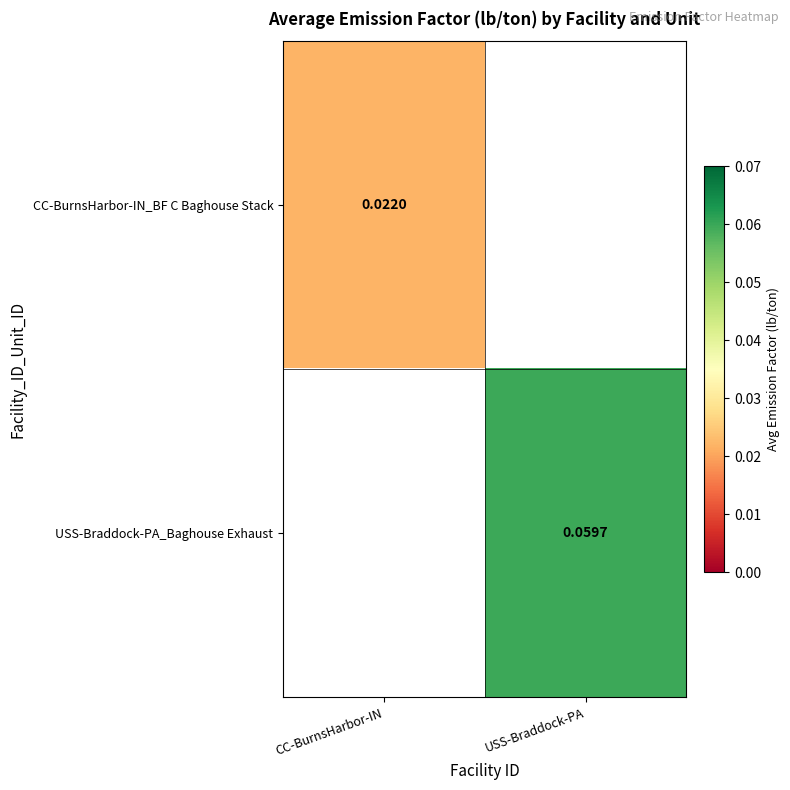

True or false: USS-Braddock-PA_Baghouse Exhaust has a value of 0.0 at CC-BurnsHarbor-IN.

False